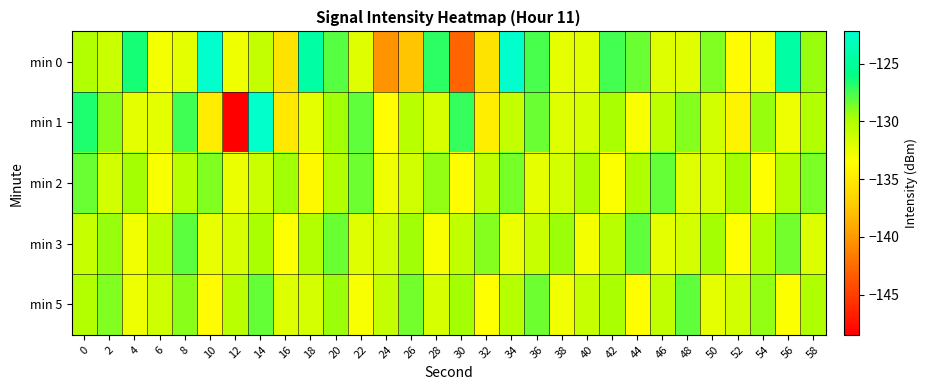

Count the number of data series in this chart.

5